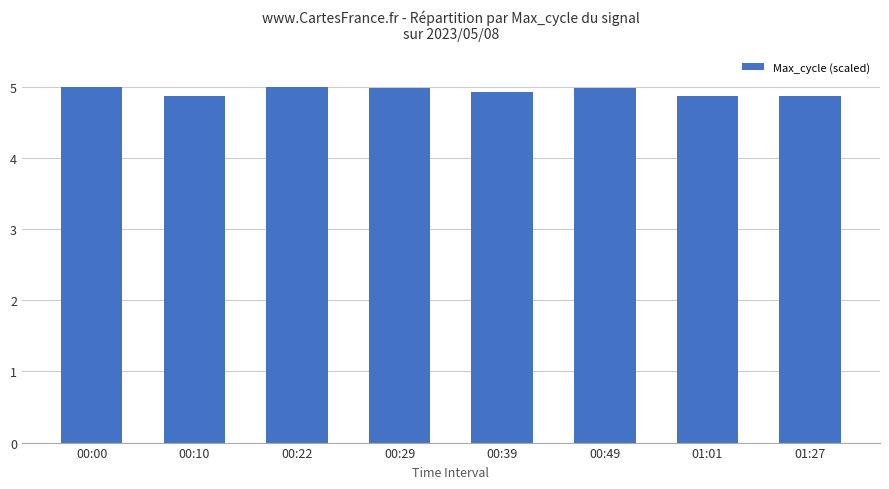

What is the ratio of the value at 01:01 to the value at 01:27?

1.0